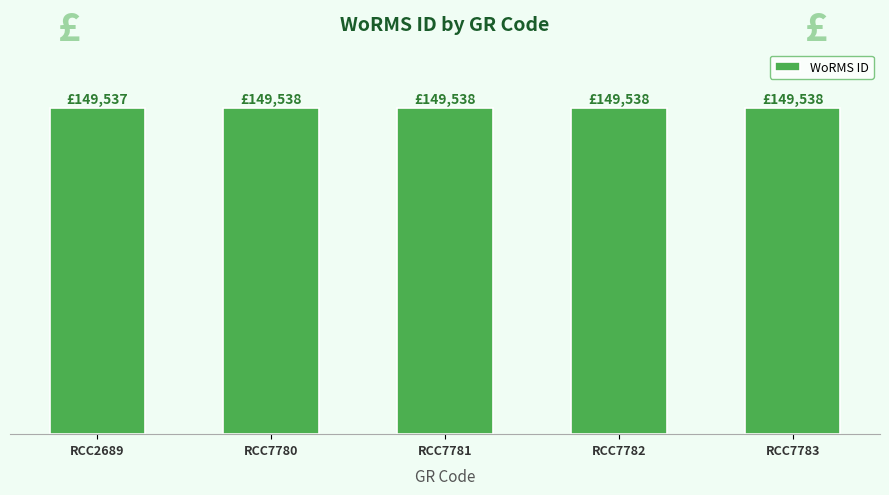

Is it true that the value at RCC7780 is 64296?

False